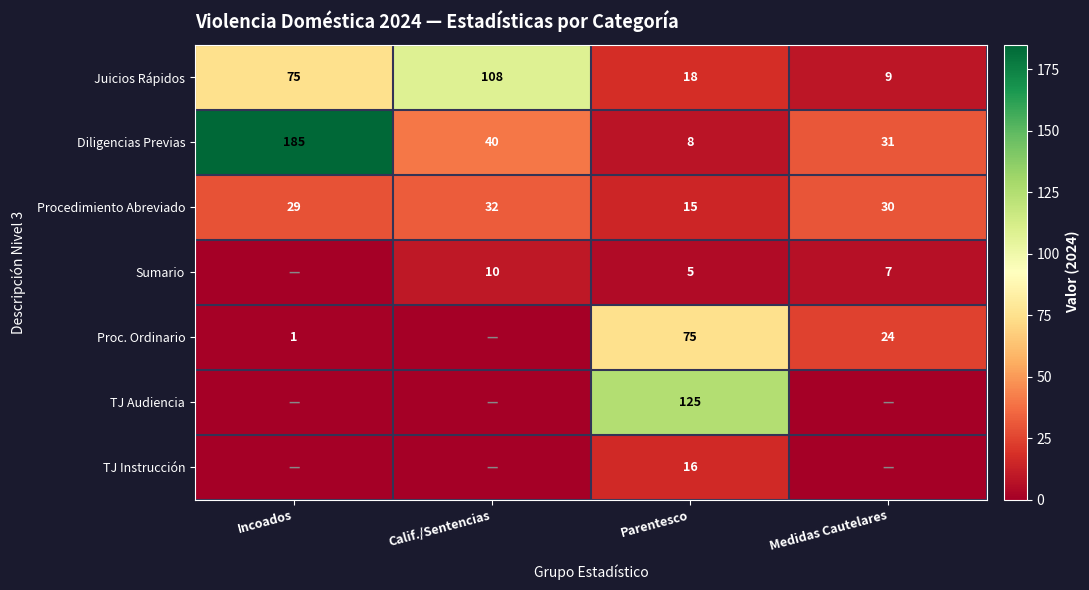

Count the number of data series in this chart.

7